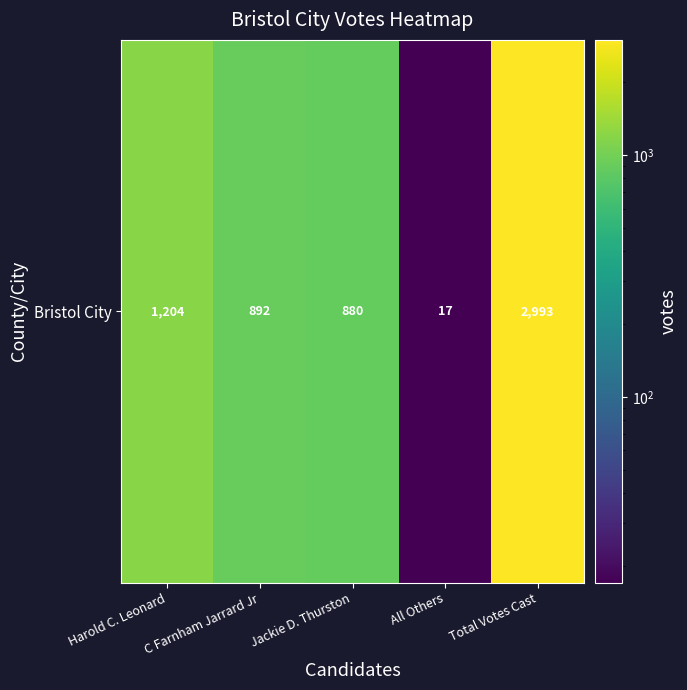

Reading right to left, transcribe all the data shown in this chart.

2993	17	880	892	1204